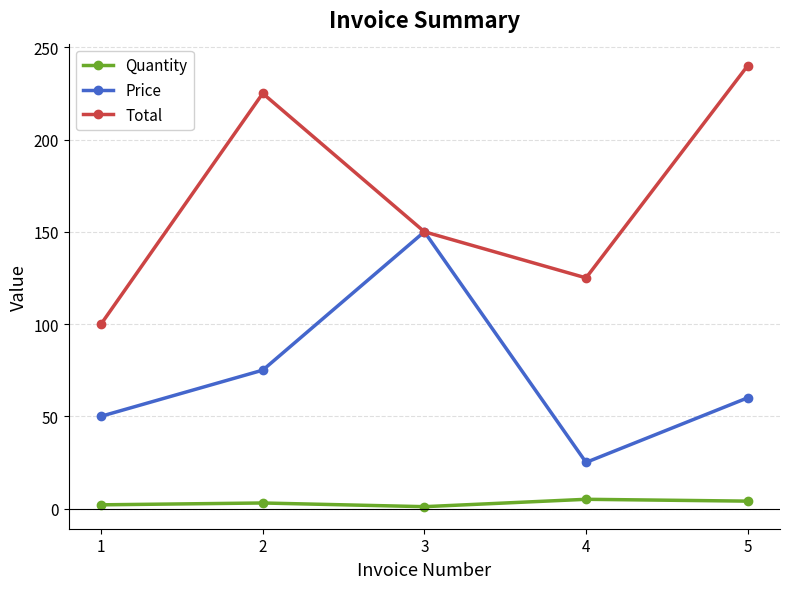

True or false: Total has more than 0 interior local peaks.

True